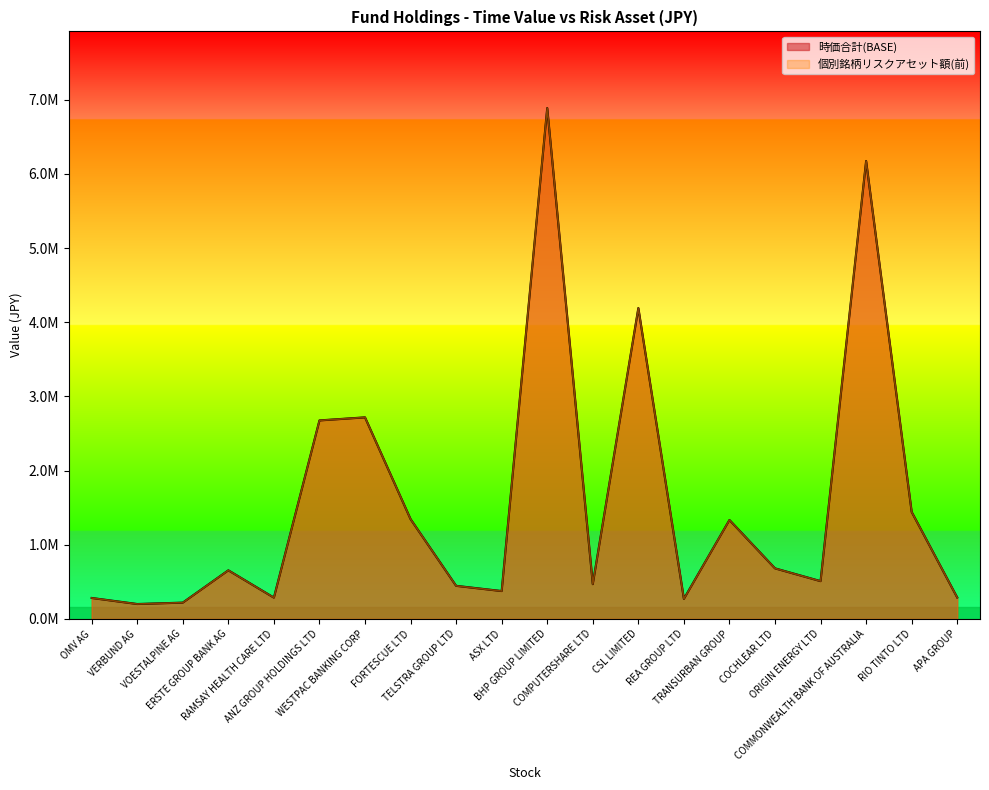

The value of 時価合計(BASE) at RAMSAY HEALTH CARE LTD is 100968.8. True or false?

False